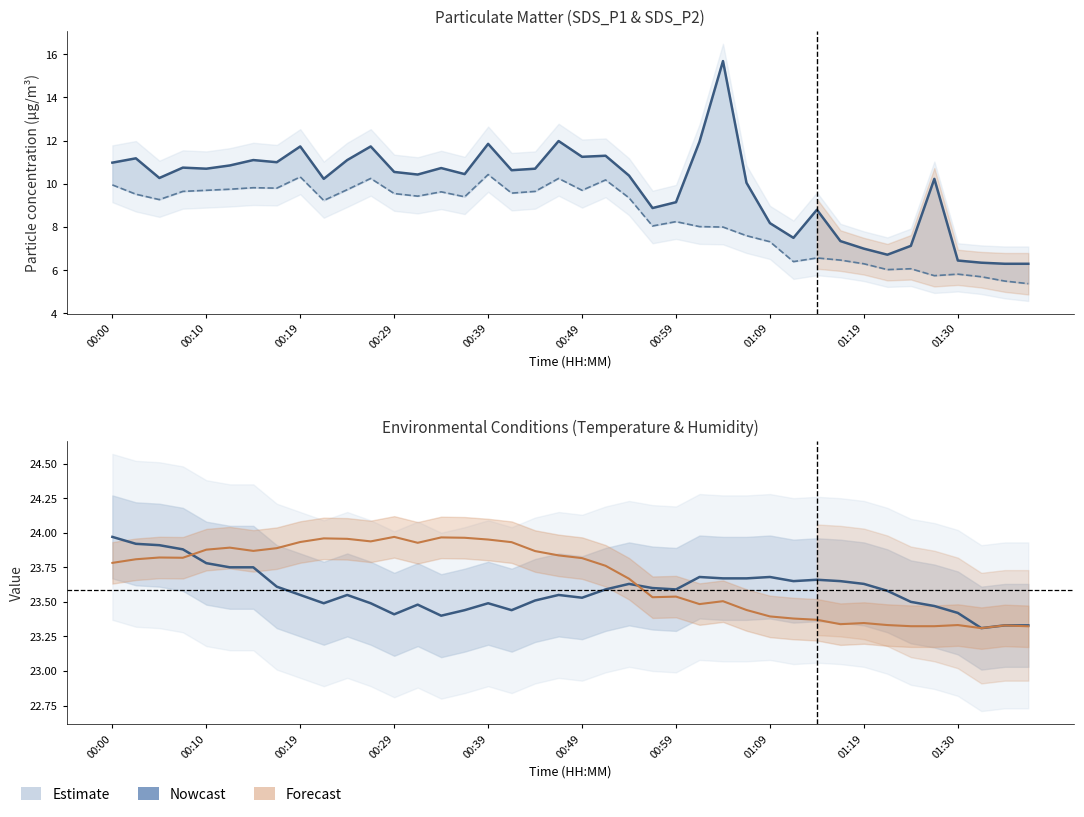

What is the difference between the maximum and minimum values in the BME280_humidity (scaled) series?

0.7